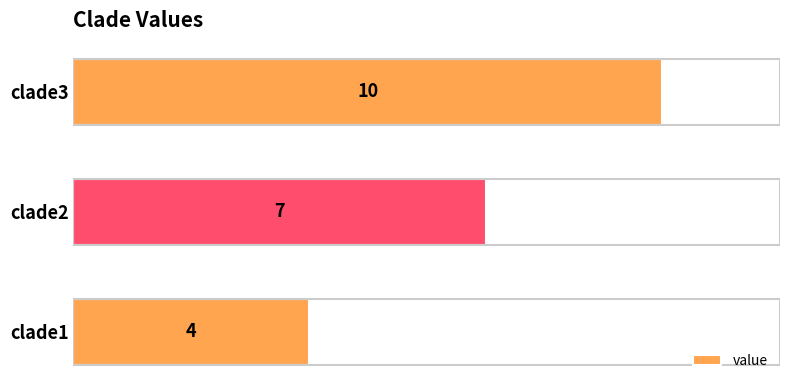

Is it true that the value at clade3 is 5?

False